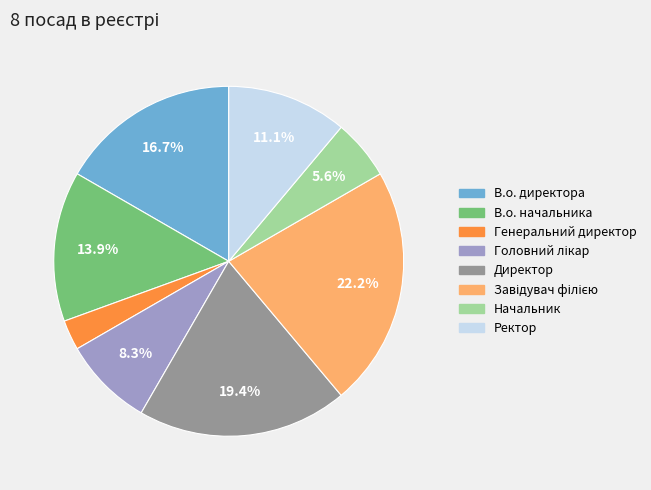

Is there a majority slice in this chart?

No